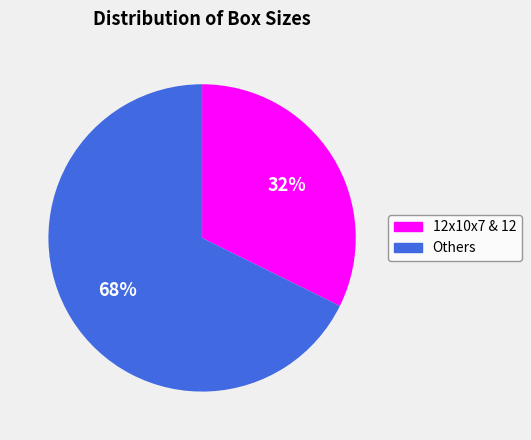

What percentage is the 12x10x7 & 12 slice, to the nearest percent?

32%